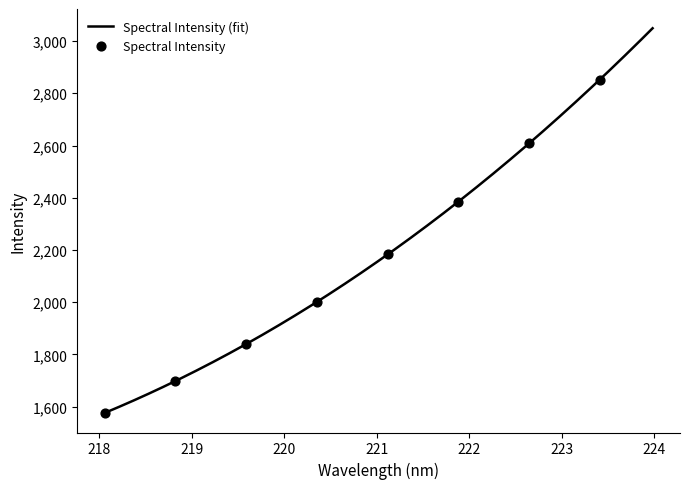

What is the ratio of the value at 221.4993 to the value at 222.4538?

0.9